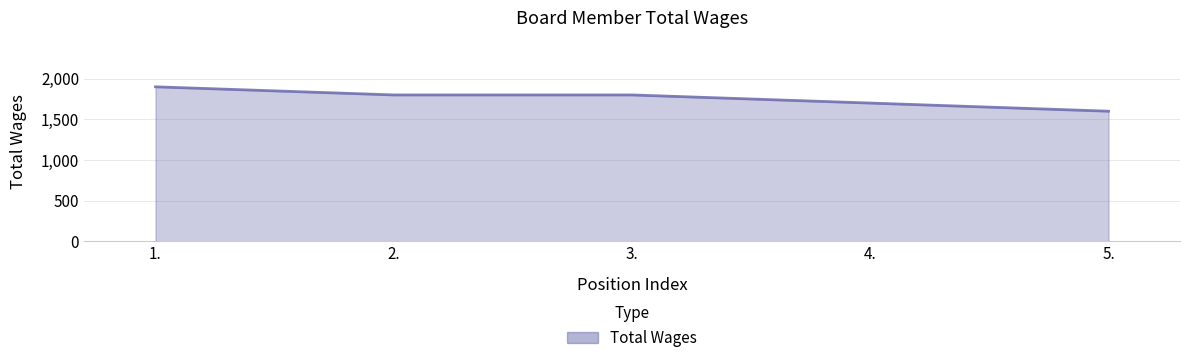

What is the maximum value shown in the chart?

1900